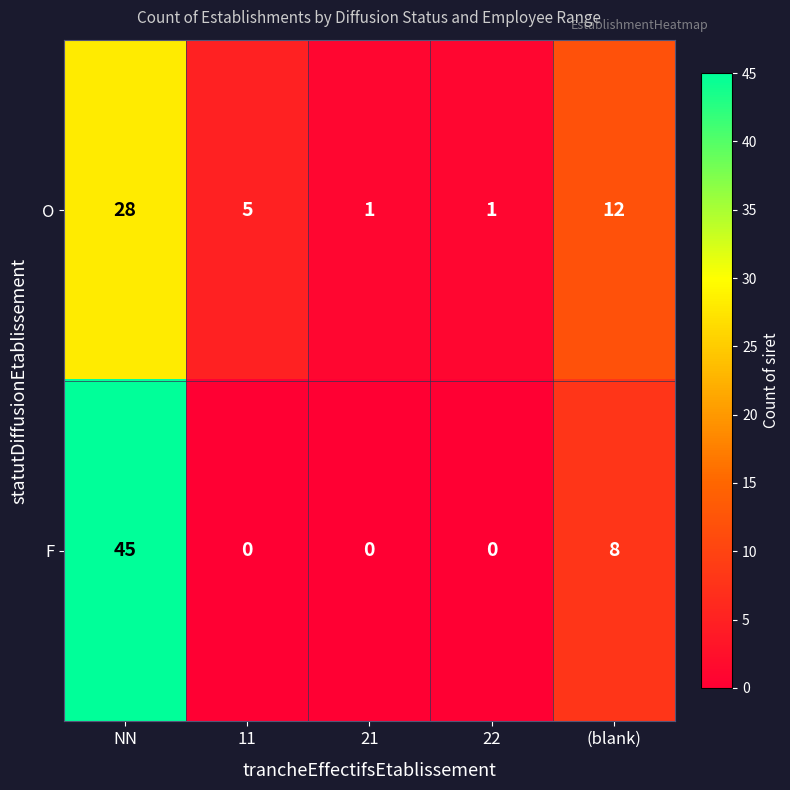

Reading left to right, what are all the values shown in this chart?

O: NN=28	11=5	21=1	22=1	(blank)=12
F: NN=45	11=0	21=0	22=0	(blank)=8